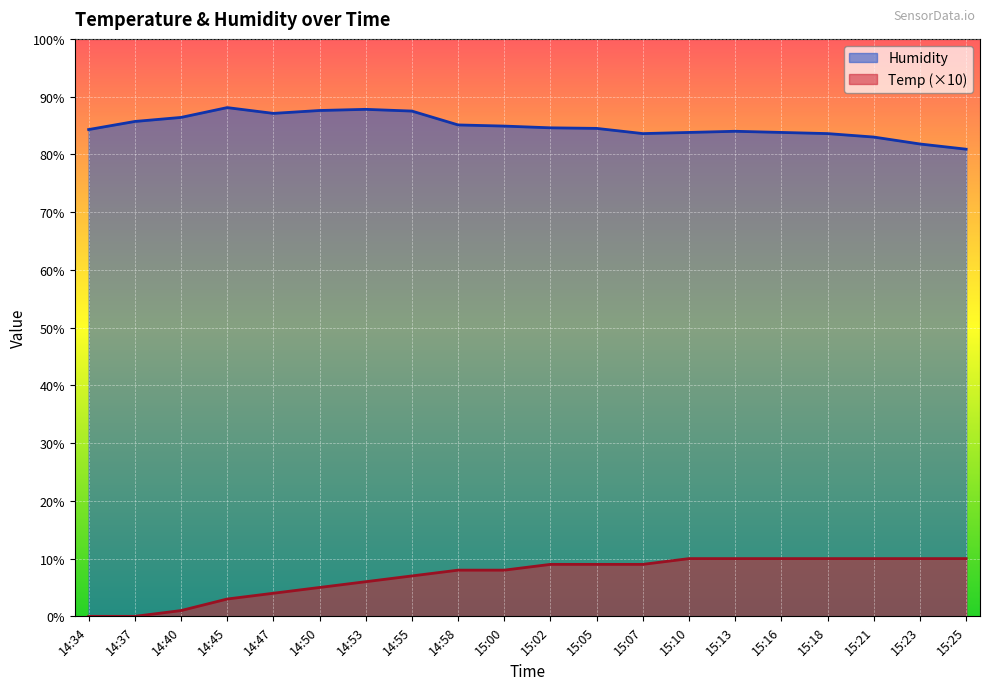

True or false: Humidity and Temp intersect in this chart.

False